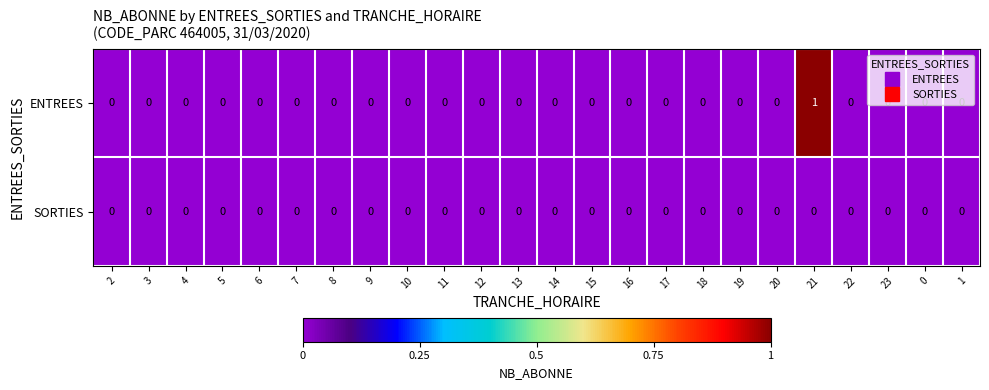

The SORTIES series shows 0 at 23. True or false?

True